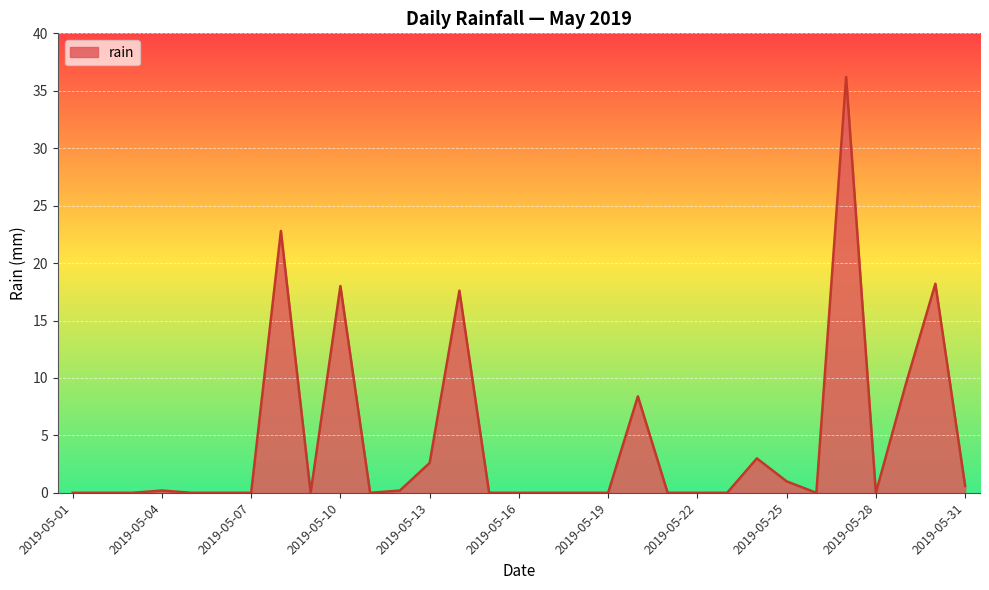

What is the greatest value displayed?

36.2